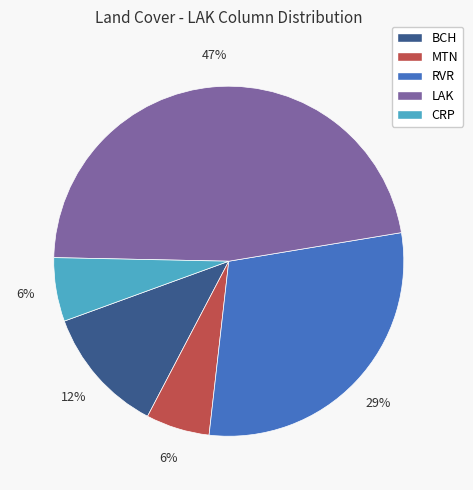

Is there any slice that represents more than half of the pie?

No